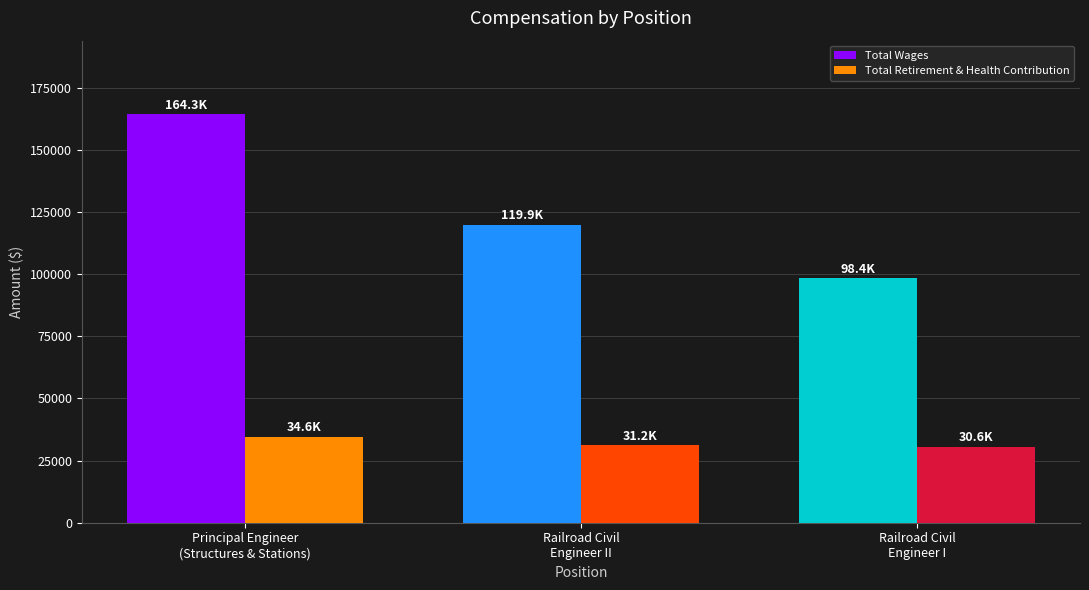

How many categories are shown in the chart?

3